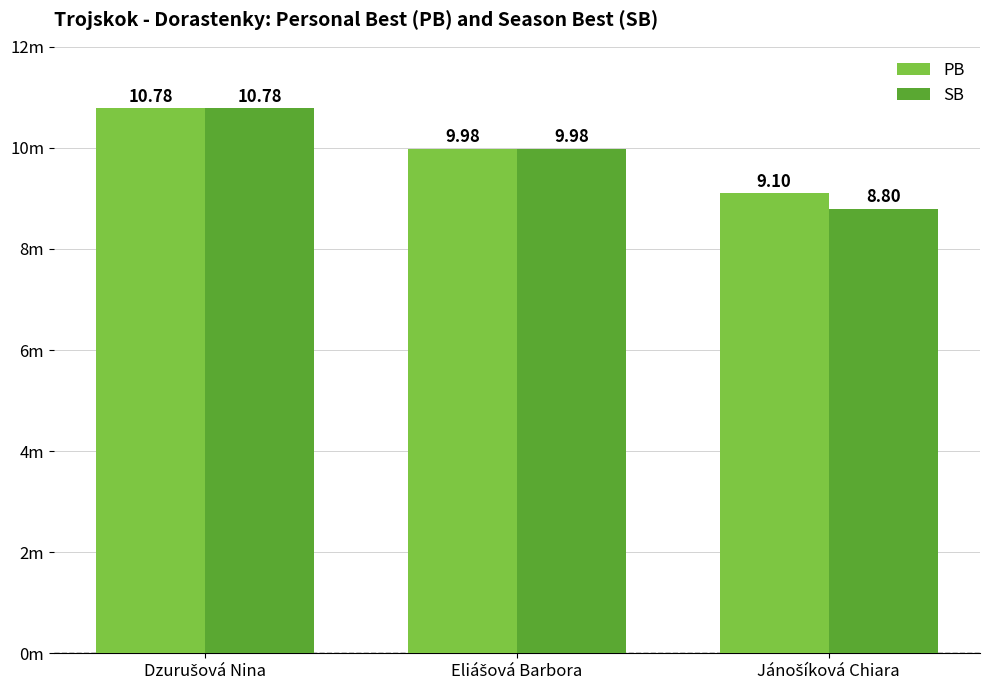

What is the approximate value of SB at Jánošíková Chiara?

8.8